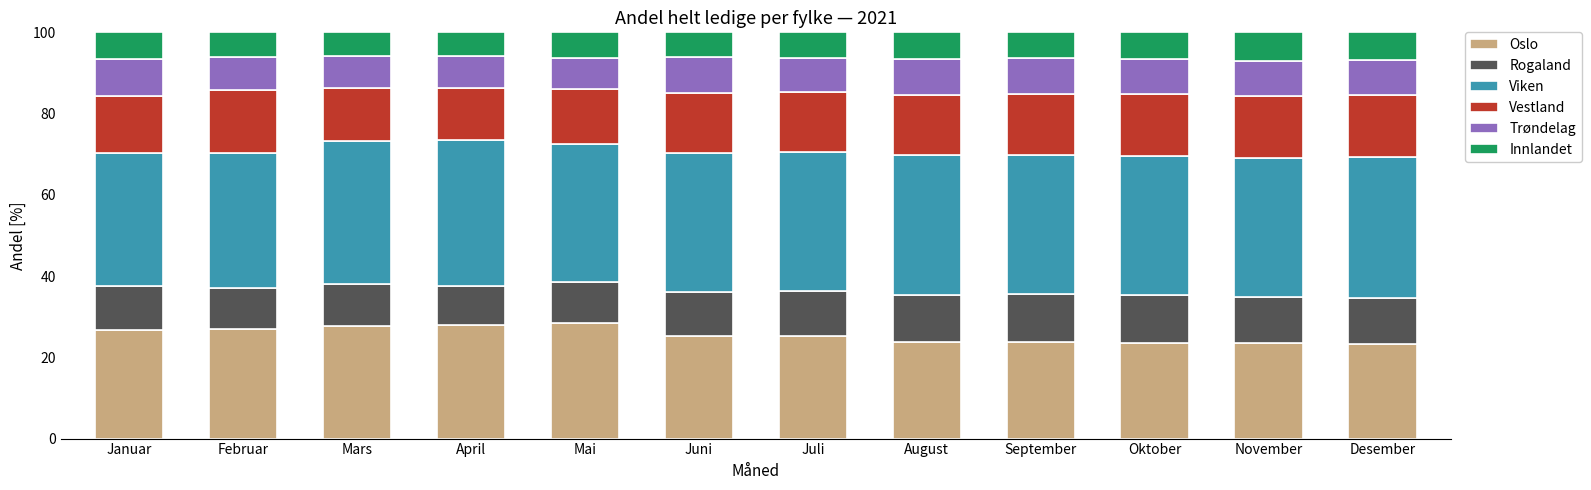

What is the approximate value of Oslo at Mai?

28.4